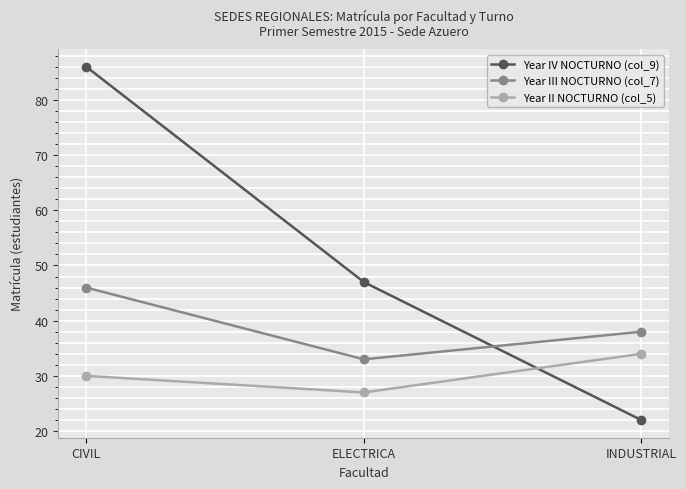

Is the value of Year IV NOCTURNO (col_9) at CIVIL greater than the value of Year III NOCTURNO (col_7) at ELECTRICA?

Yes